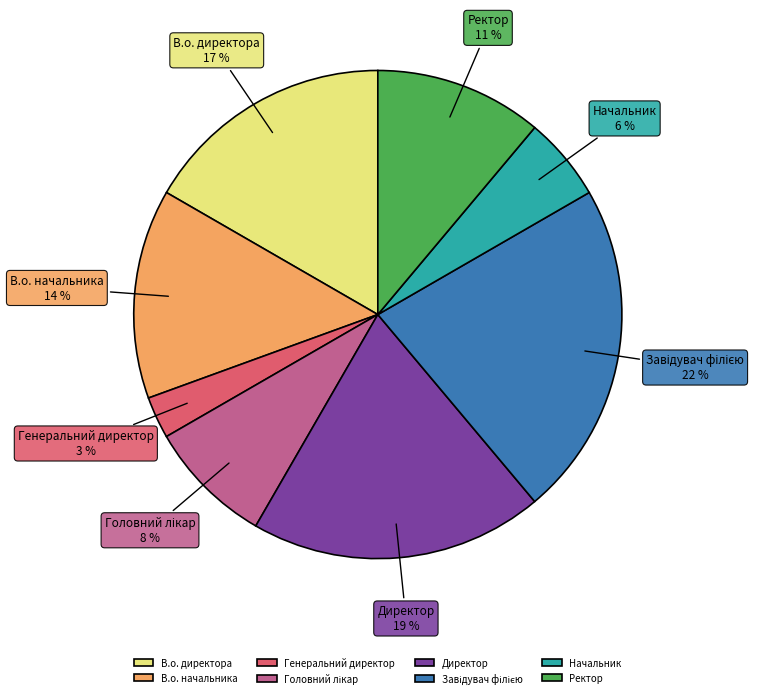

To the nearest percent, what is the difference between the largest and smallest slice percentages?

19%